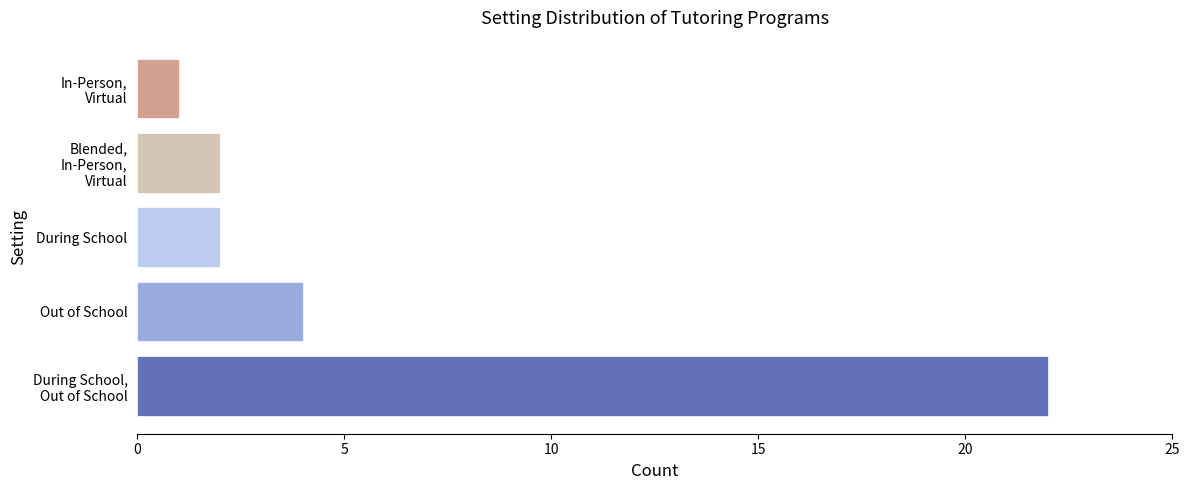

What is the sum of all values?

31